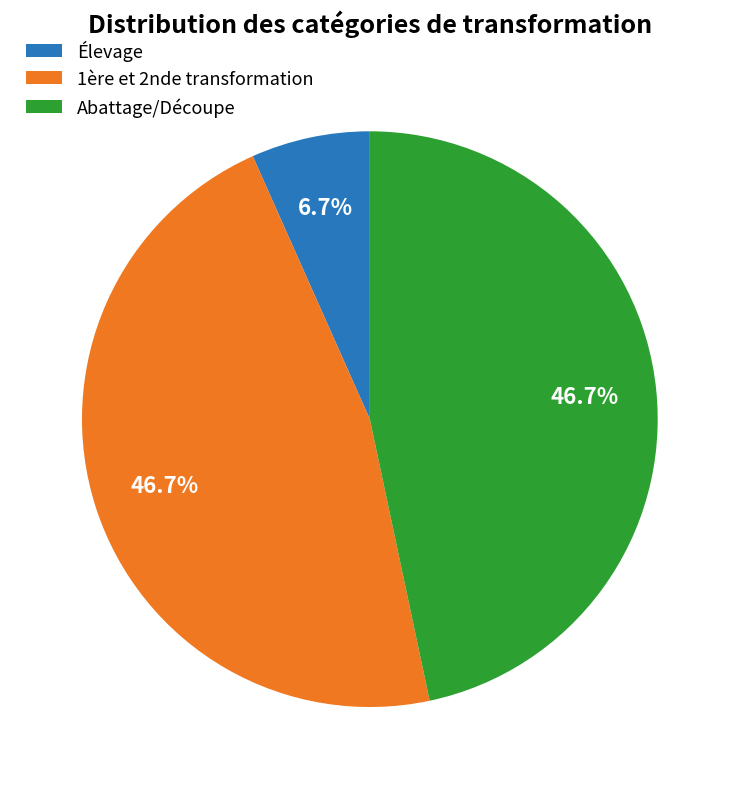

Is there a majority slice in this chart?

No